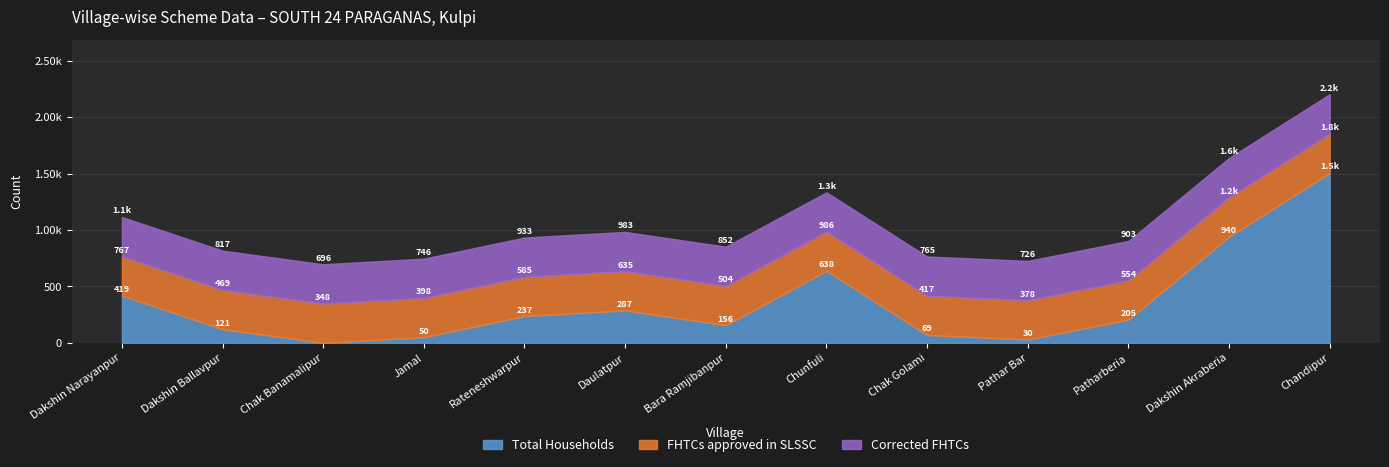

Is the value of Corrected FHTCs at Bara Ramjibanpur greater than the value of Total Households at Daulatpur?

Yes